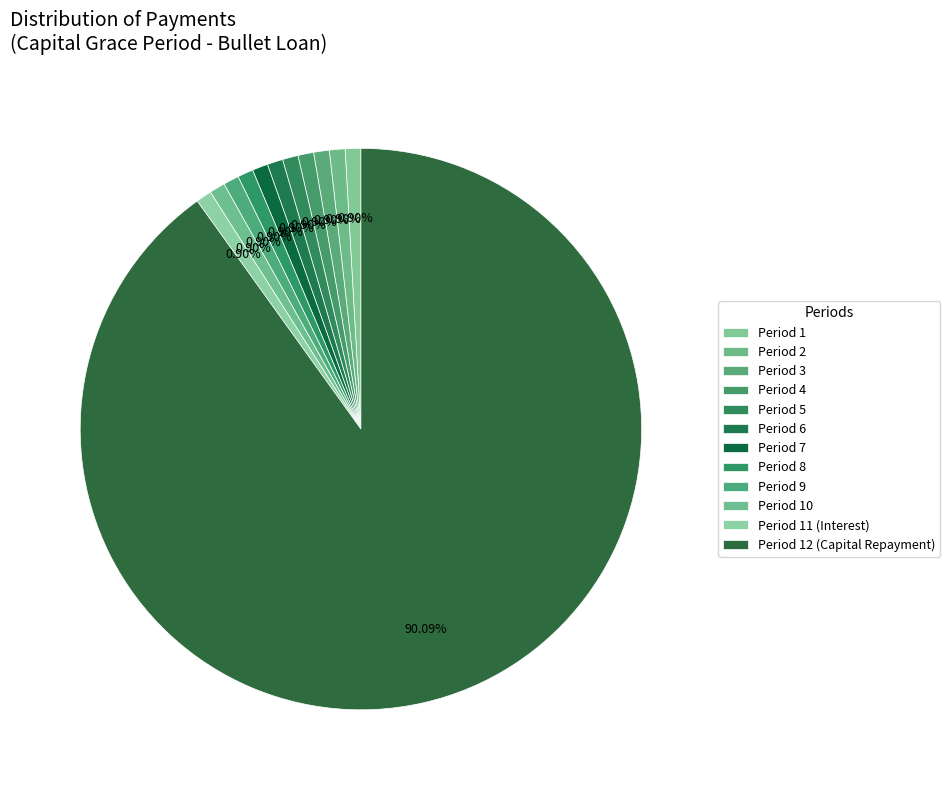

Rank the categories by value from lowest to highest.

1, 2, 3, 4, 5, 6, 7, 8, 9, 10, 11, 12